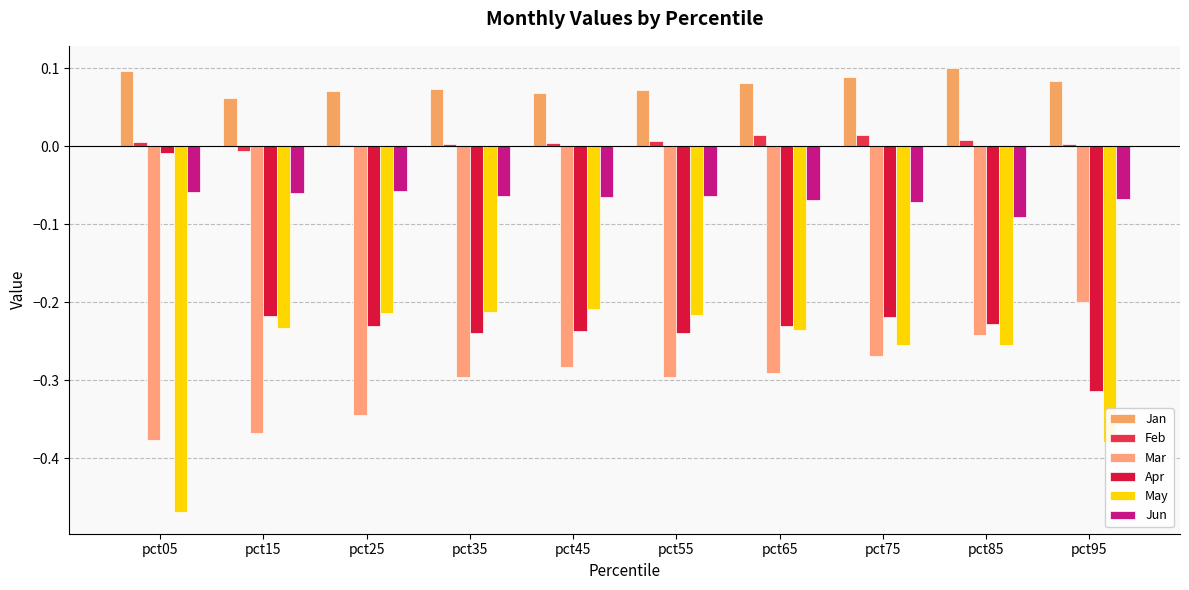

How many groups of bars are there?

10